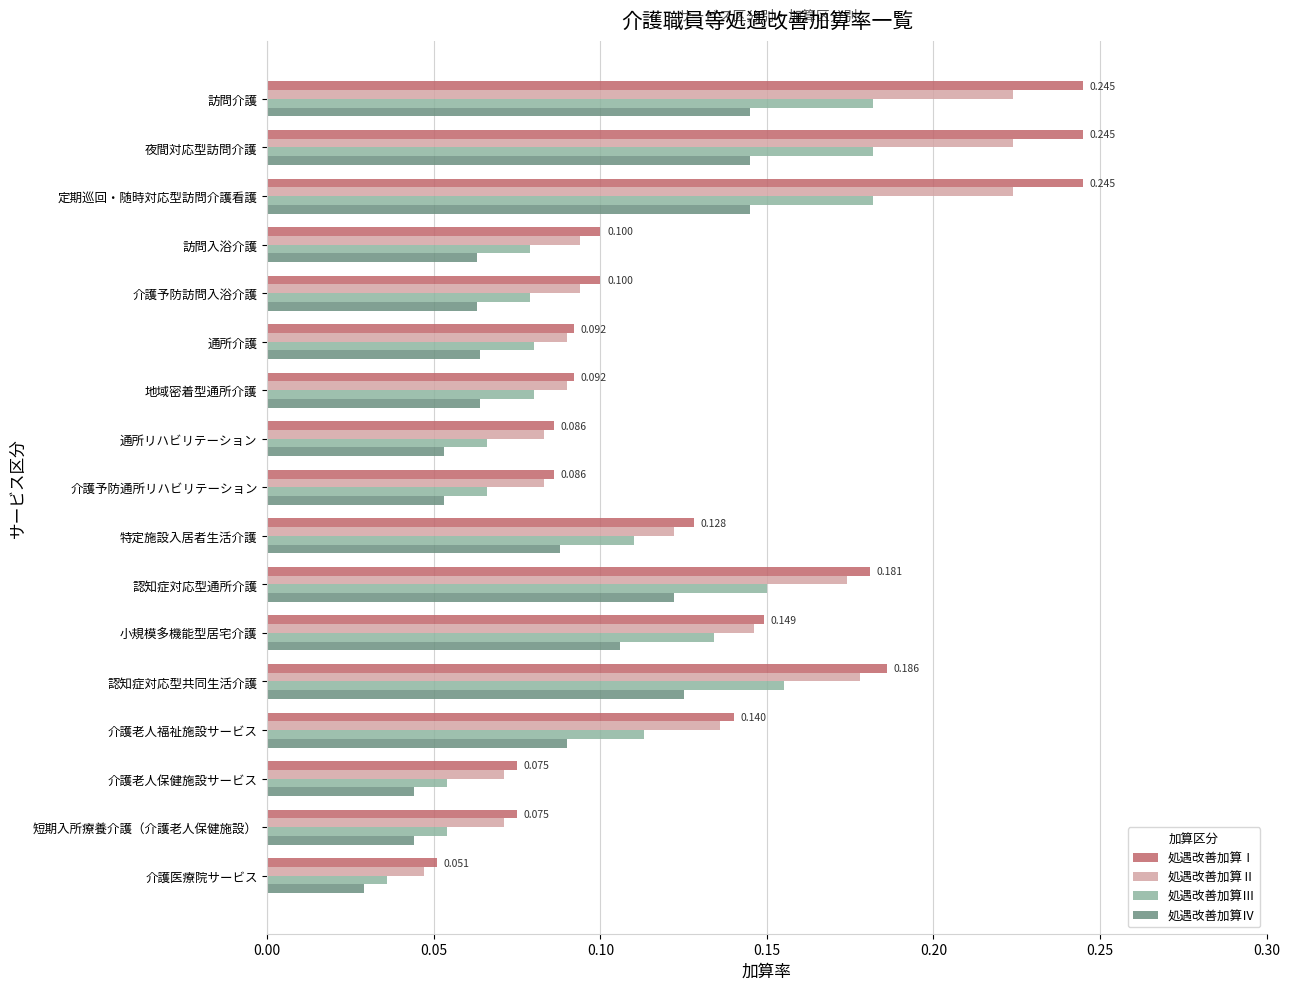

At which category does the chart reach its minimum across all series?

介護医療院サービス